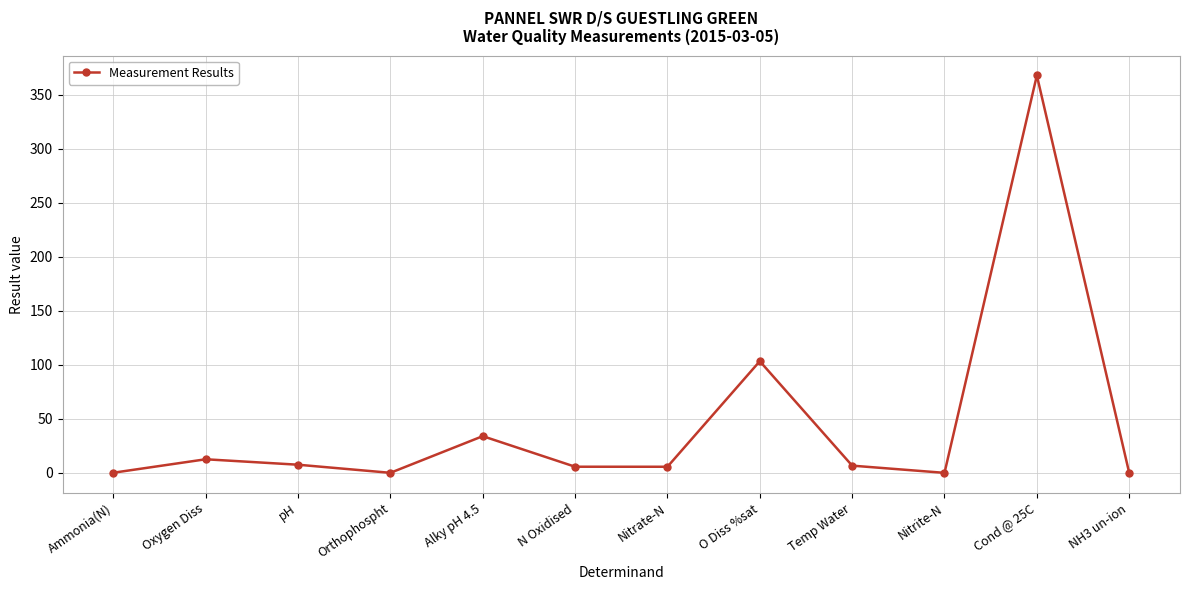

Where is the first local minimum?

Orthophospht